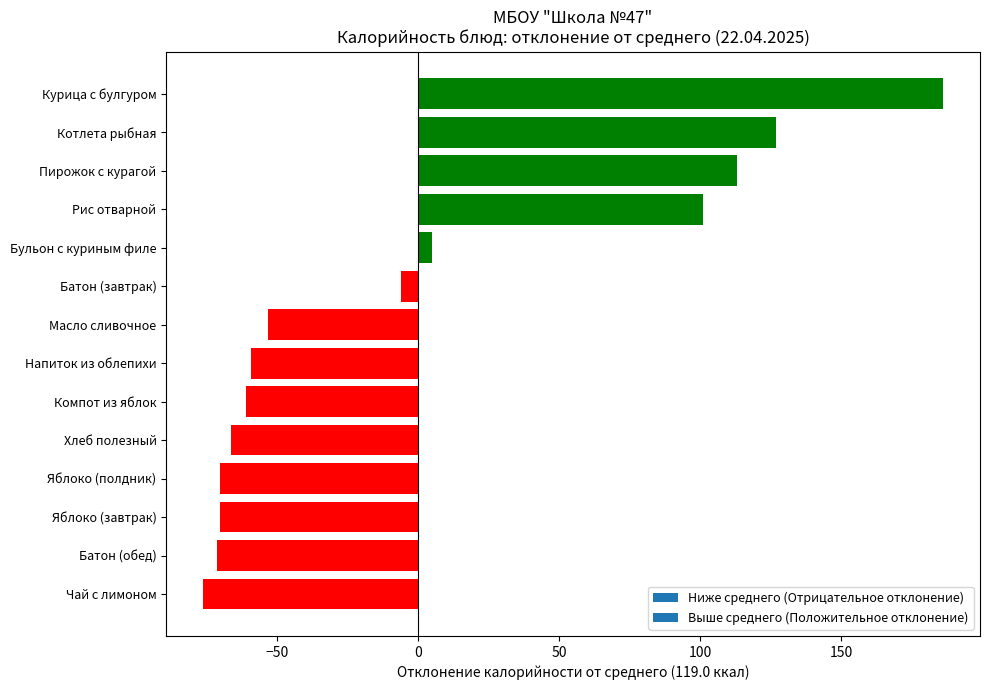

Which has a higher value, Компот из яблок or Котлета рыбная?

Котлета рыбная